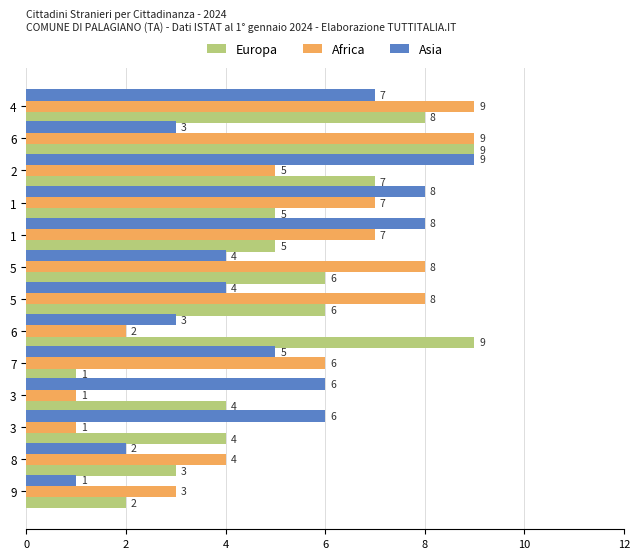

How many categories are shown in the chart?

13